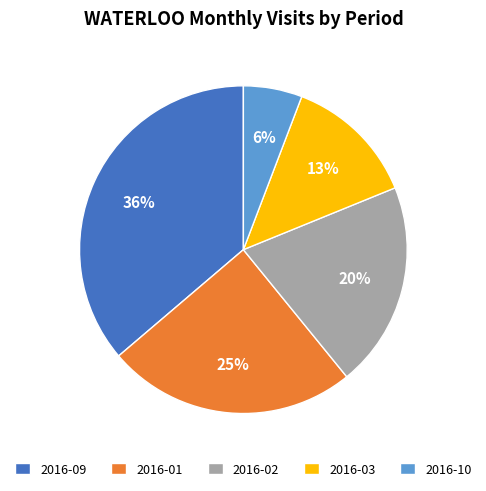

Is there any slice that represents more than half of the pie?

No